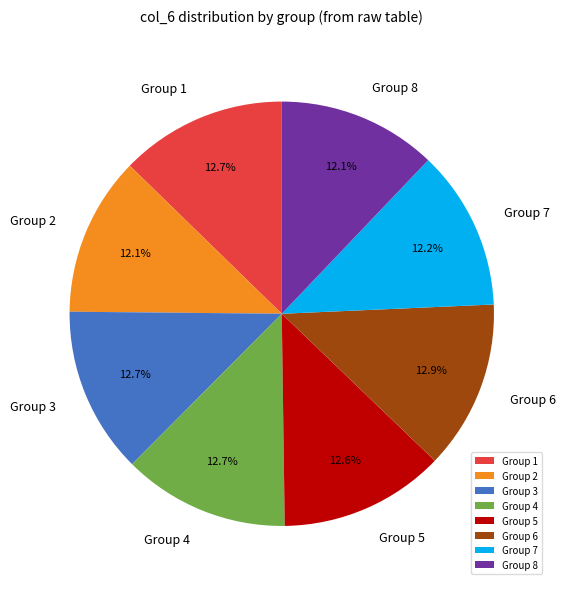

Does Group 3 represent more than half of the total?

No